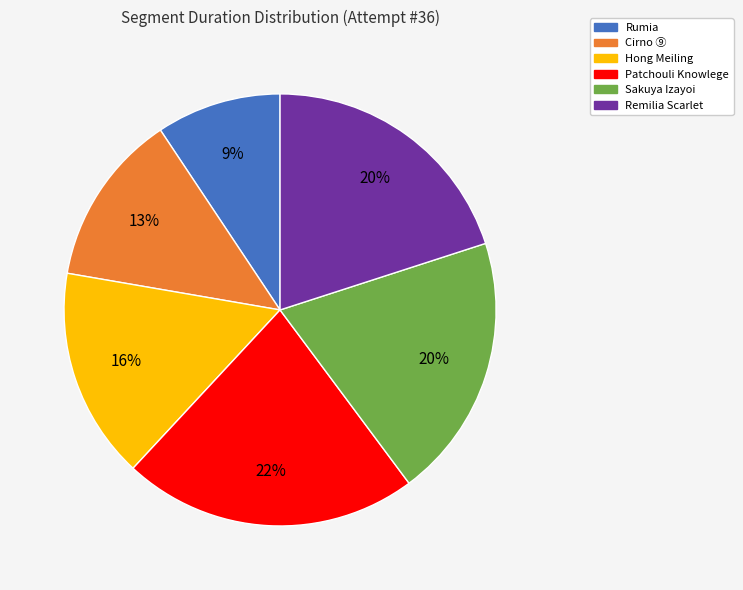

Do Cirno ⑨ and Sakuya Izayoi together represent more than half of the pie?

No